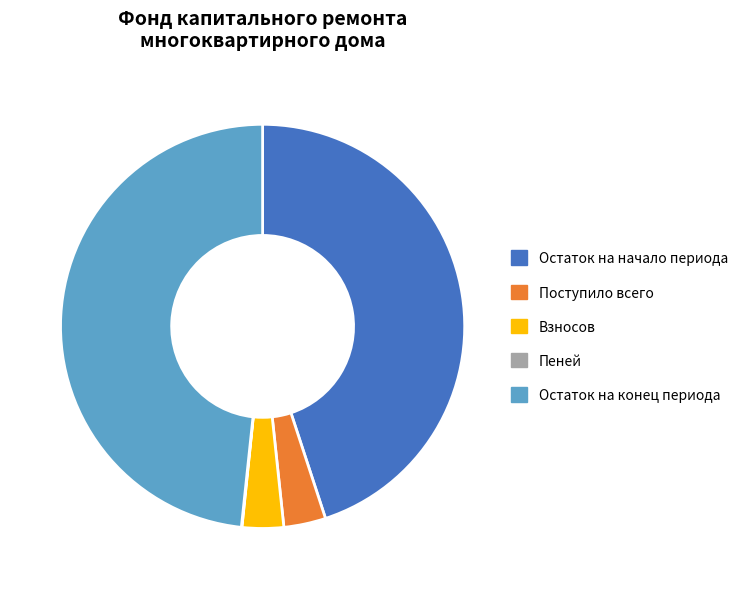

True or false: Взносов accounts for 12% of the total.

False